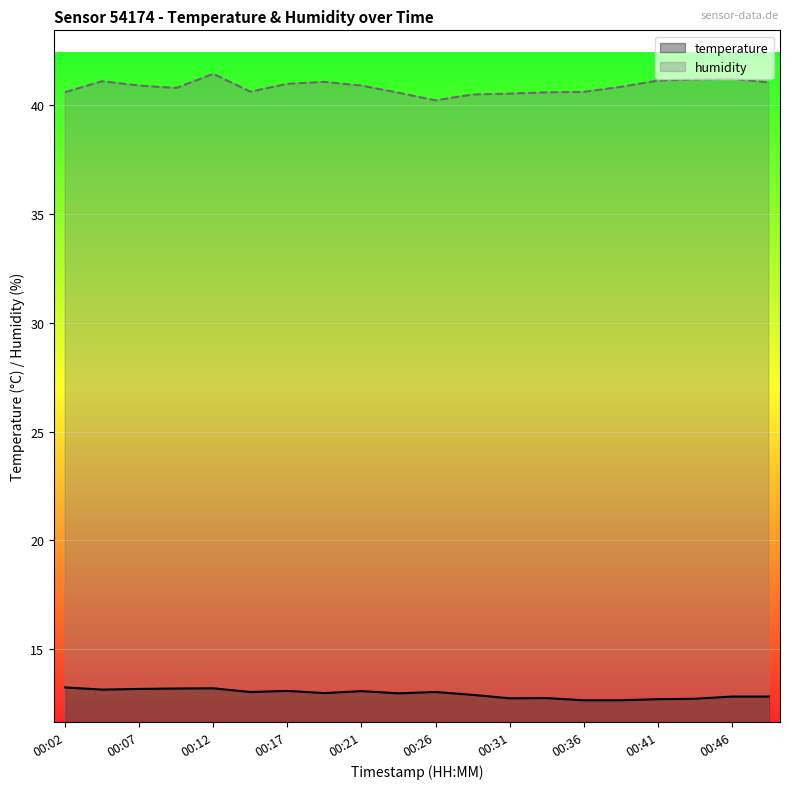

Is it true that humidity equals 54.9 at 00:26?

False